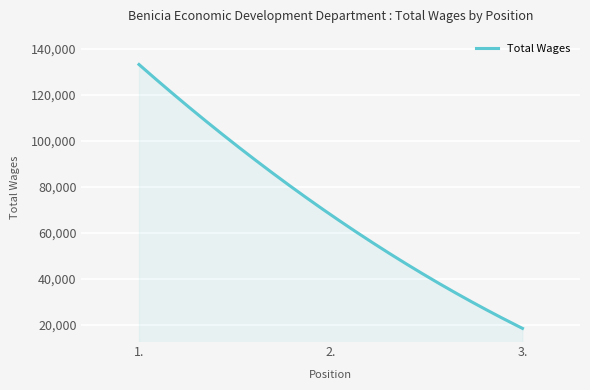

Does the chart display data point markers on the line(s)?

No